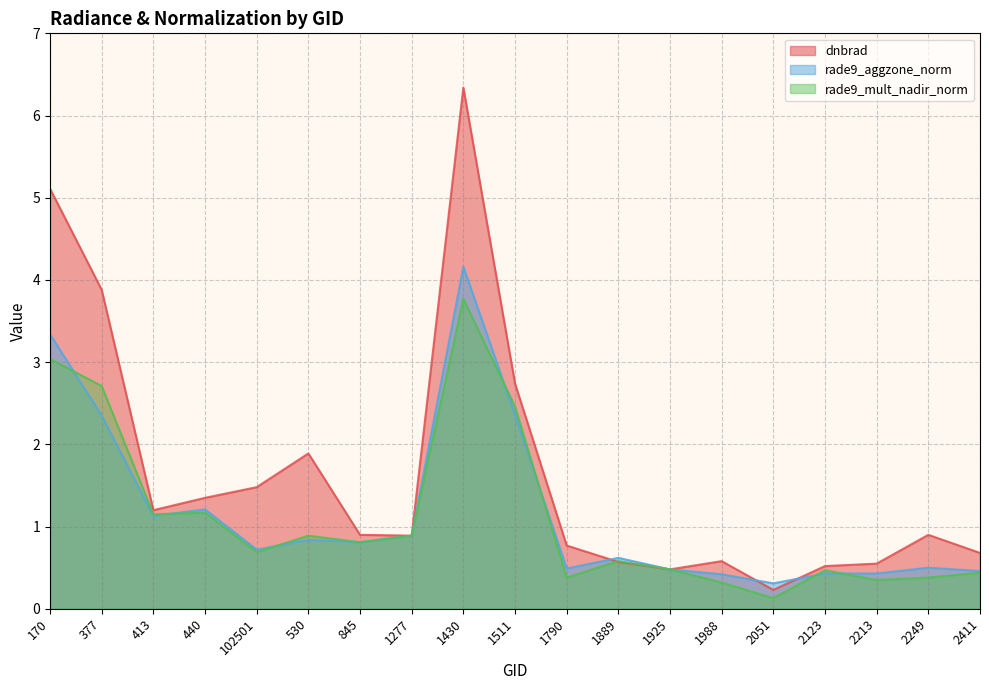

How many lines are shown in the chart?

3